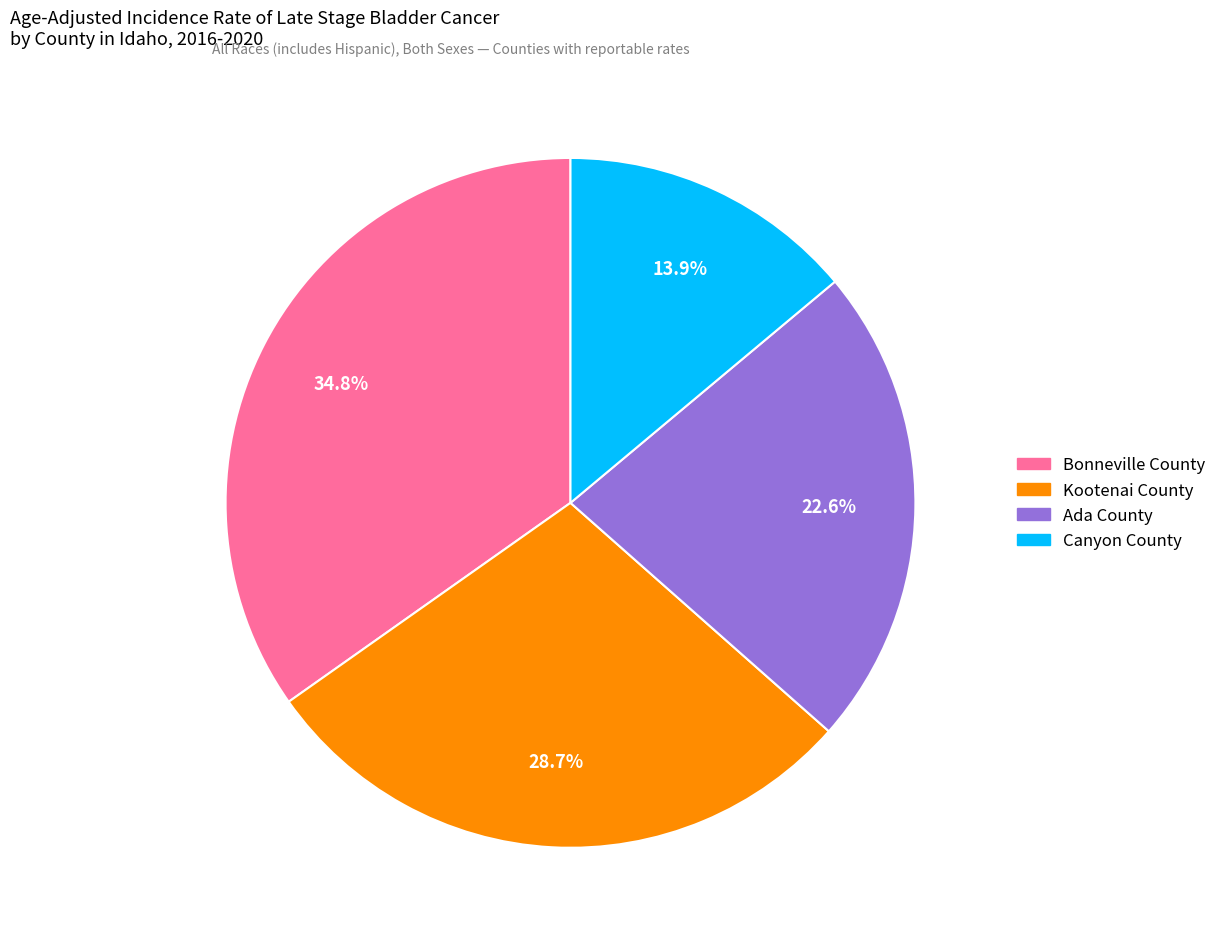

What is the total percentage of Ada County and Kootenai County?

51.3%